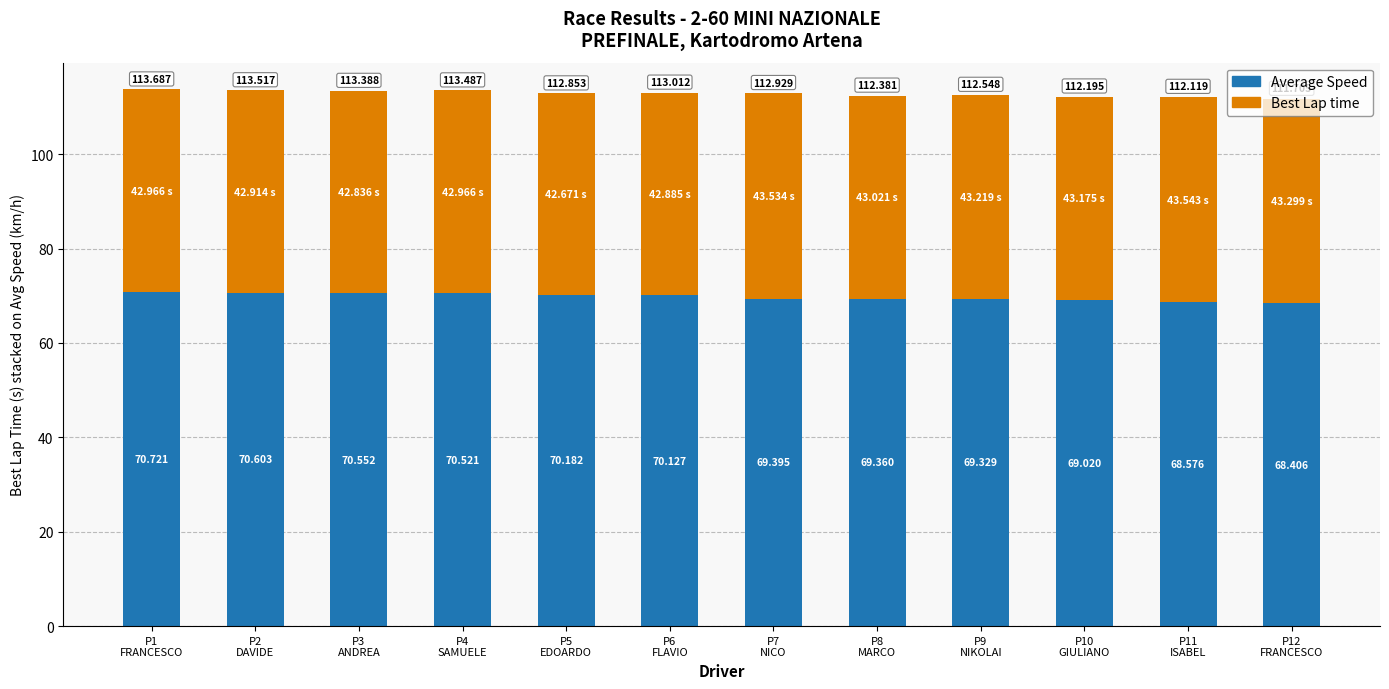

List the series in order of their peak value, lowest first.

Best Lap time, Average Speed